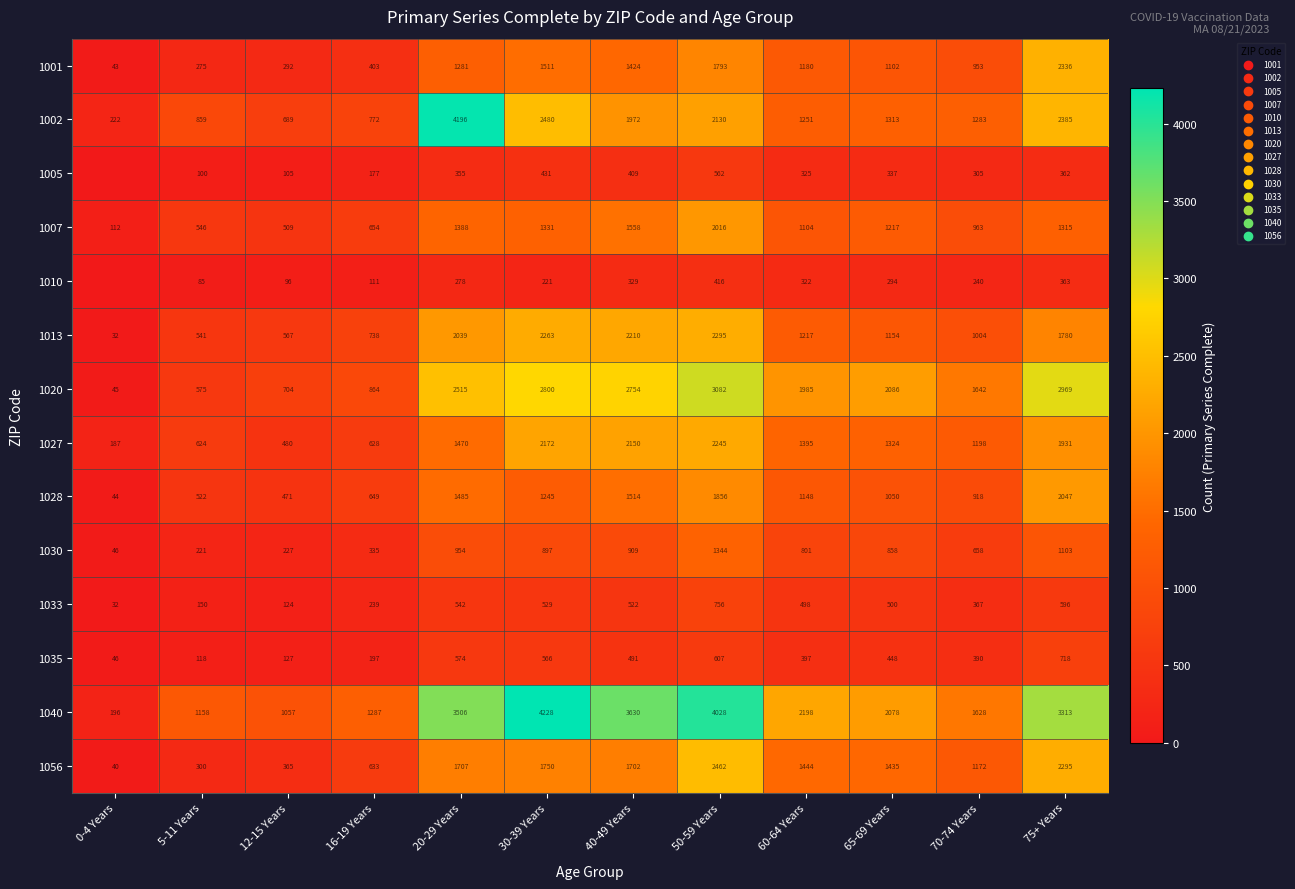

How many values in the 1030 series are below 858?

6